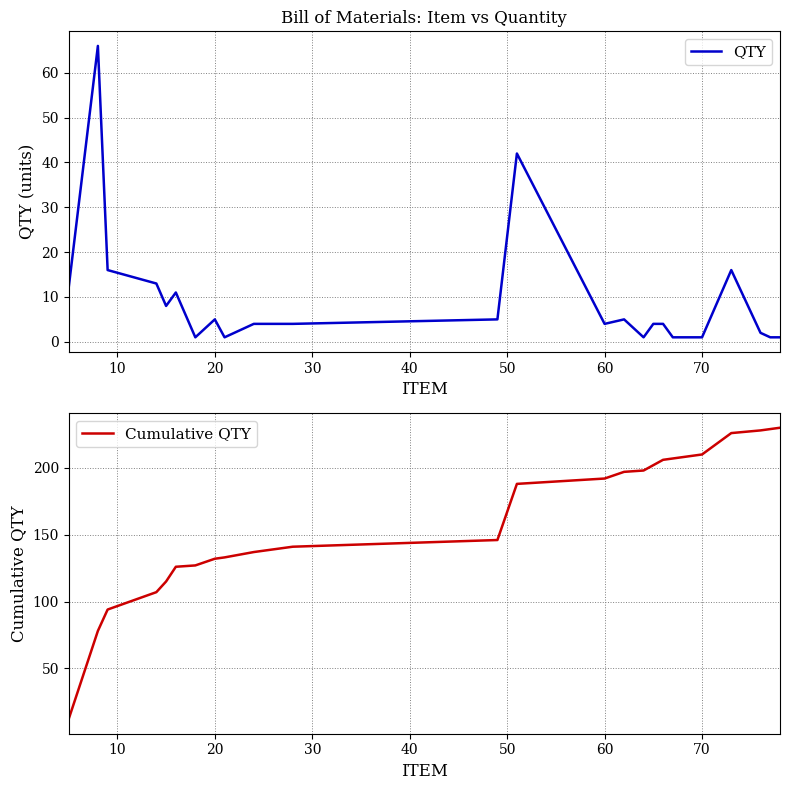

The Cumulative QTY series shows 291 at 70. True or false?

False